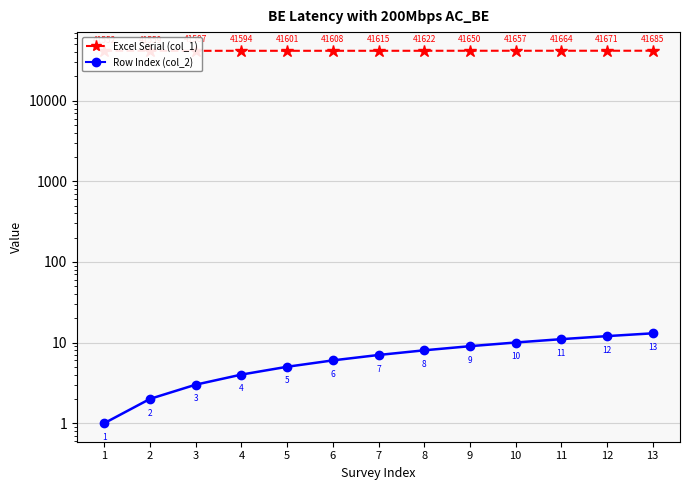

What is the highest value of the Row Index (col_2) series?

13